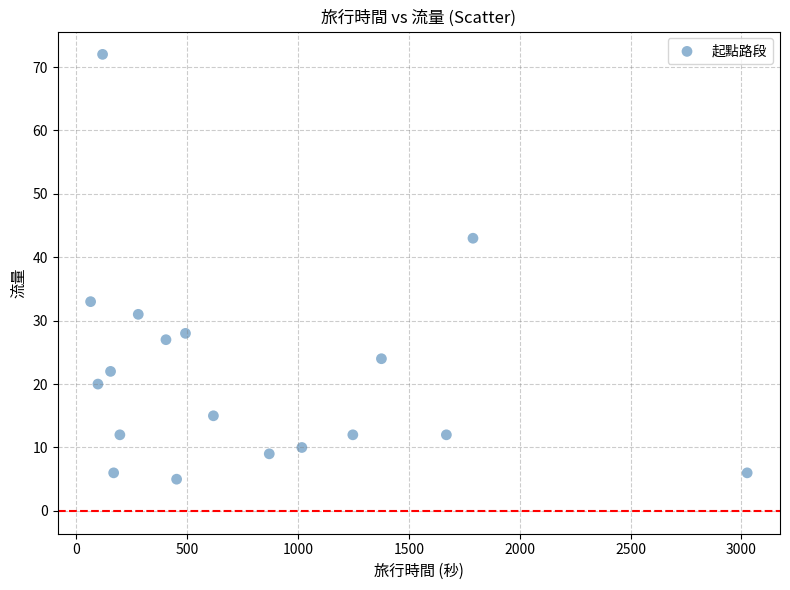

What is the range of Y values (max minus min)?

67